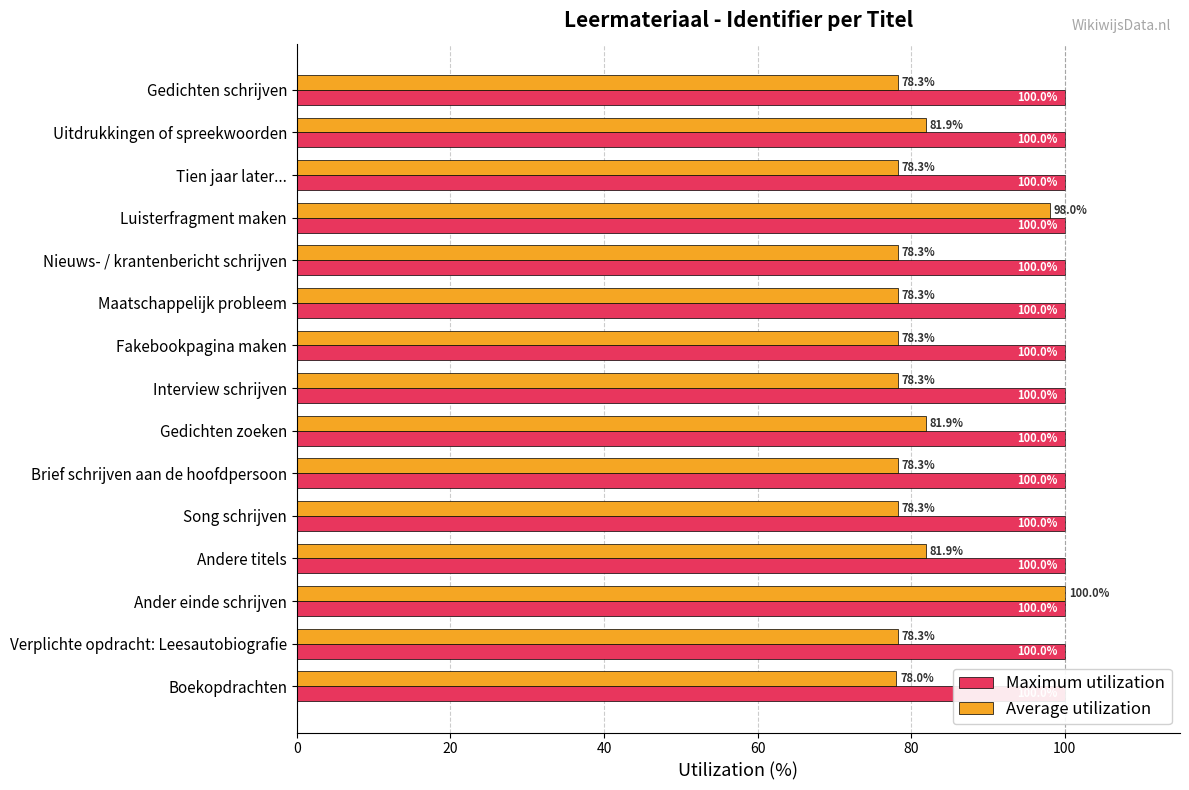

List the labels in order of Average utilization value, smallest first.

0, 80, 100, 7, 8, 9, 10, 12, 14, 20, 60, 120, 13, 11, 40